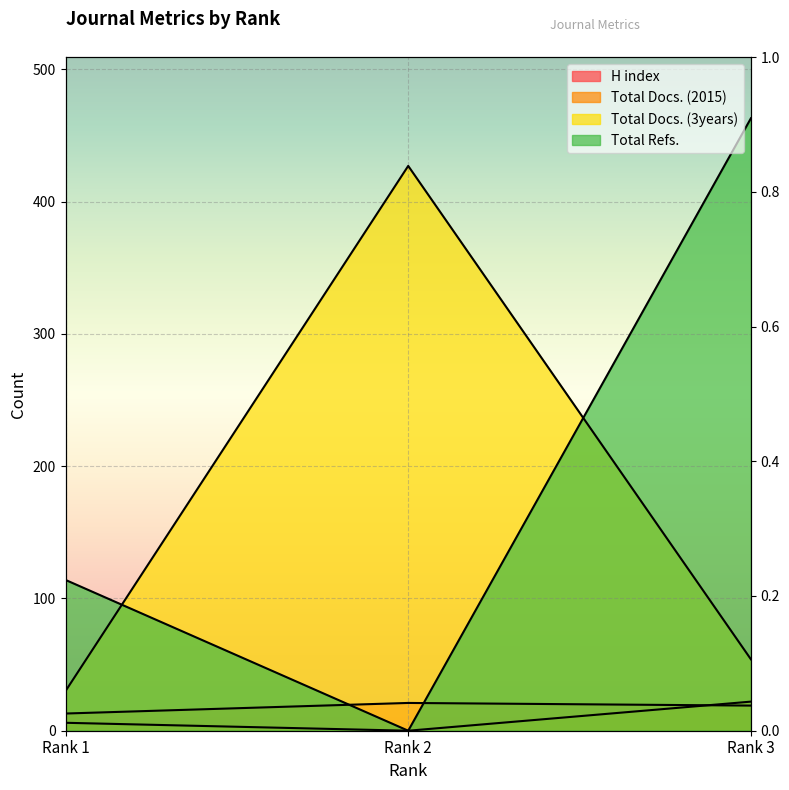

Reading right to left, list all the values displayed in this chart.

H index: Rank 3=19	Rank 2=21	Rank 1=13
Total Docs. (2015): Rank 3=22	Rank 2=0	Rank 1=6
Total Docs. (3years): Rank 3=54	Rank 2=427	Rank 1=30
Total Refs.: Rank 3=463	Rank 2=0	Rank 1=114